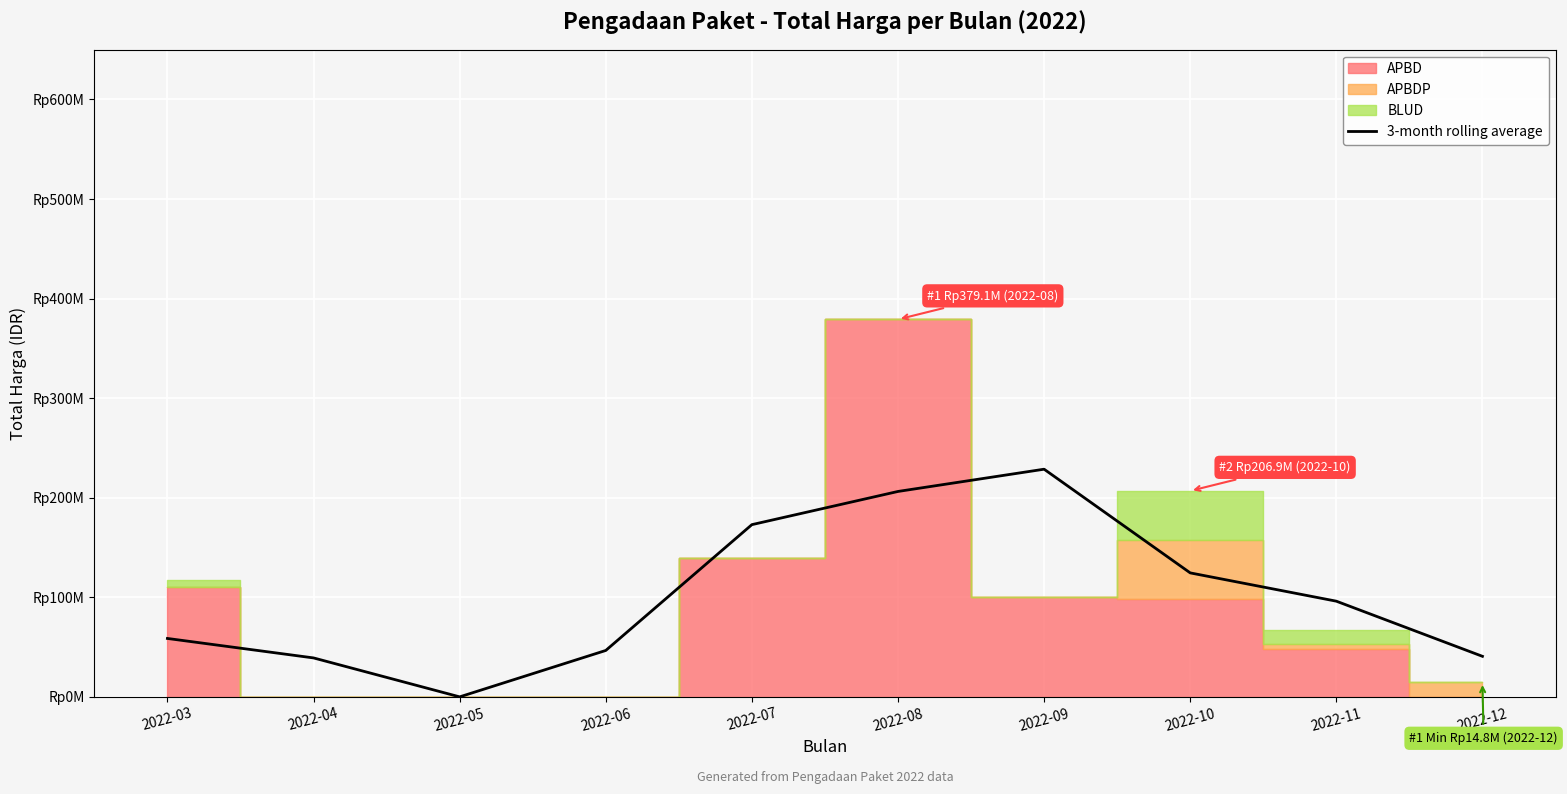

At which category does the data reach its first local peak?

2022-09